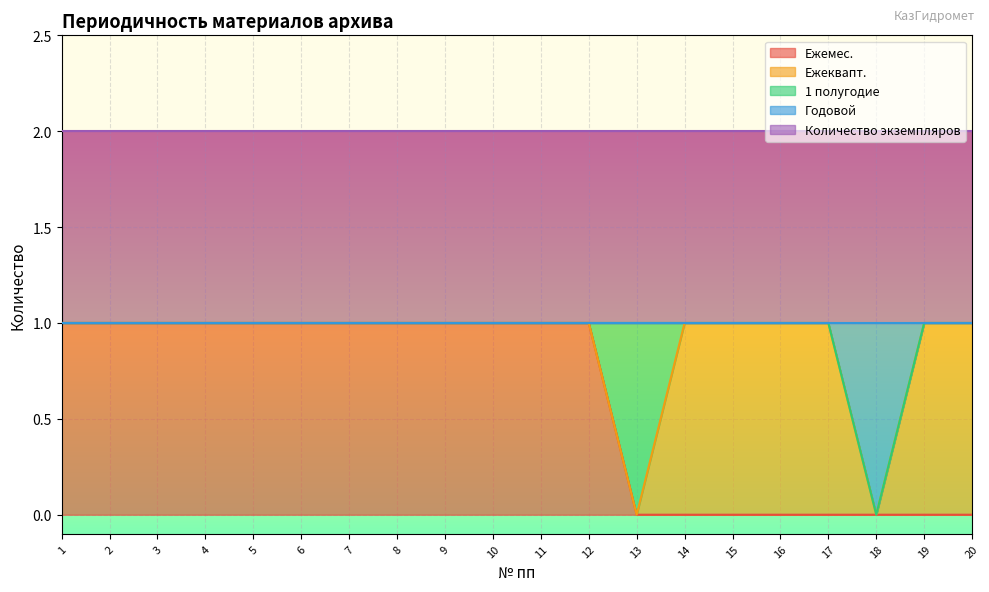

What are all the series names shown in the legend?

Ежемес., Ежеквапт., 1 полугодие, Годовой, Количество экземпляров